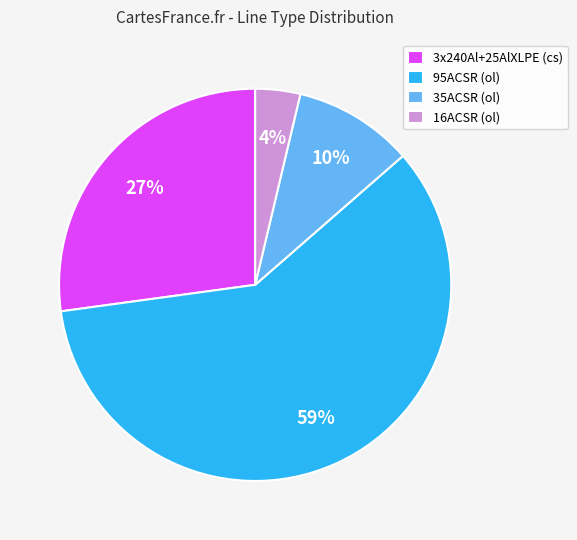

Which has a higher value, 95ACSR (ol) or 16ACSR (ol)?

95ACSR (ol)